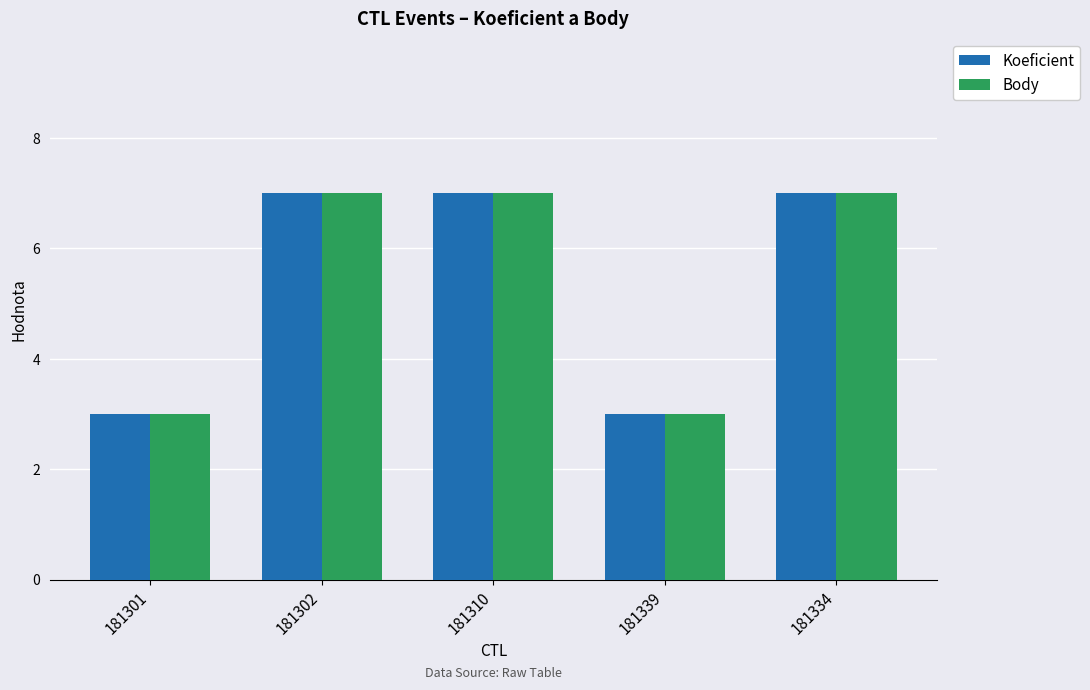

What is the difference between the maximum and second lowest values in the Koeficient series?

4